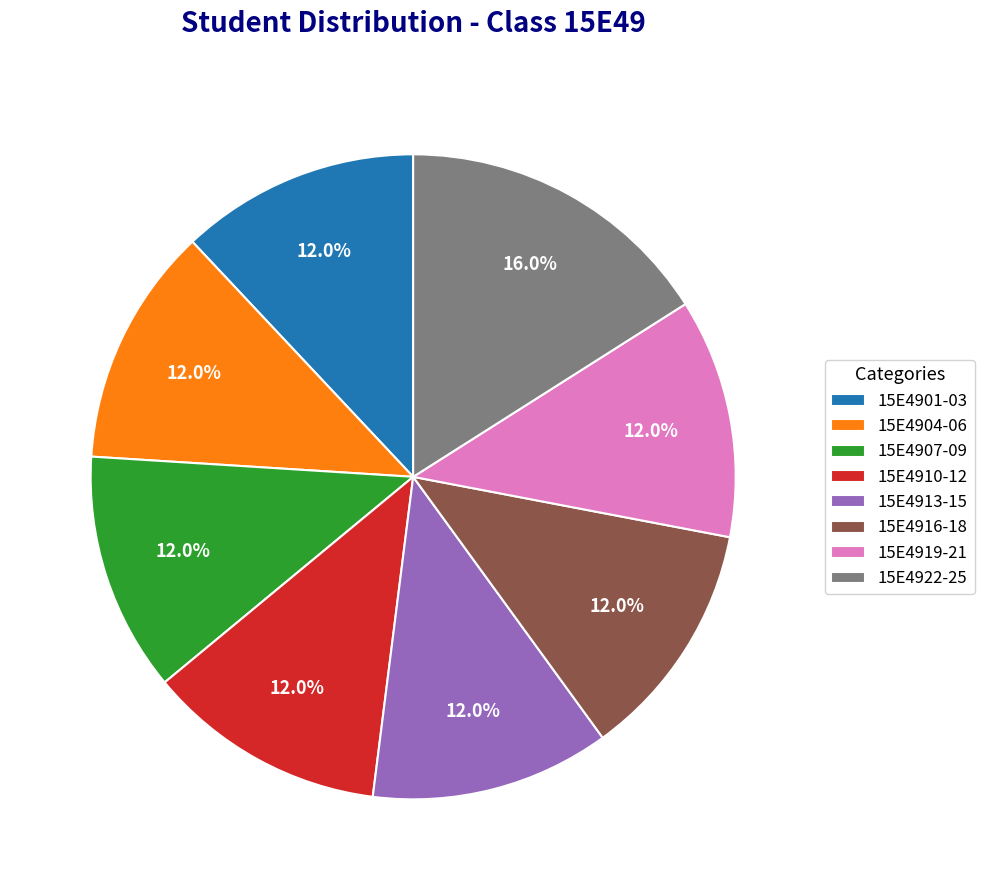

Count the number of slices in the pie.

8